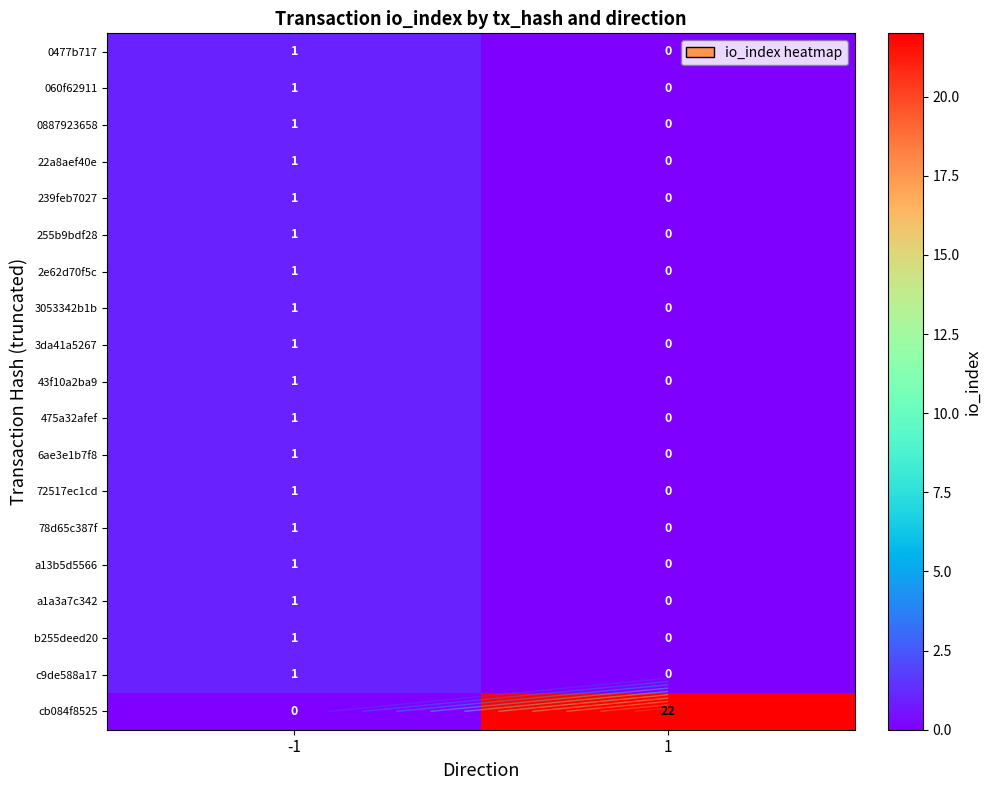

What is the sum of the 72517ec1cd values at -1 and 1?

1